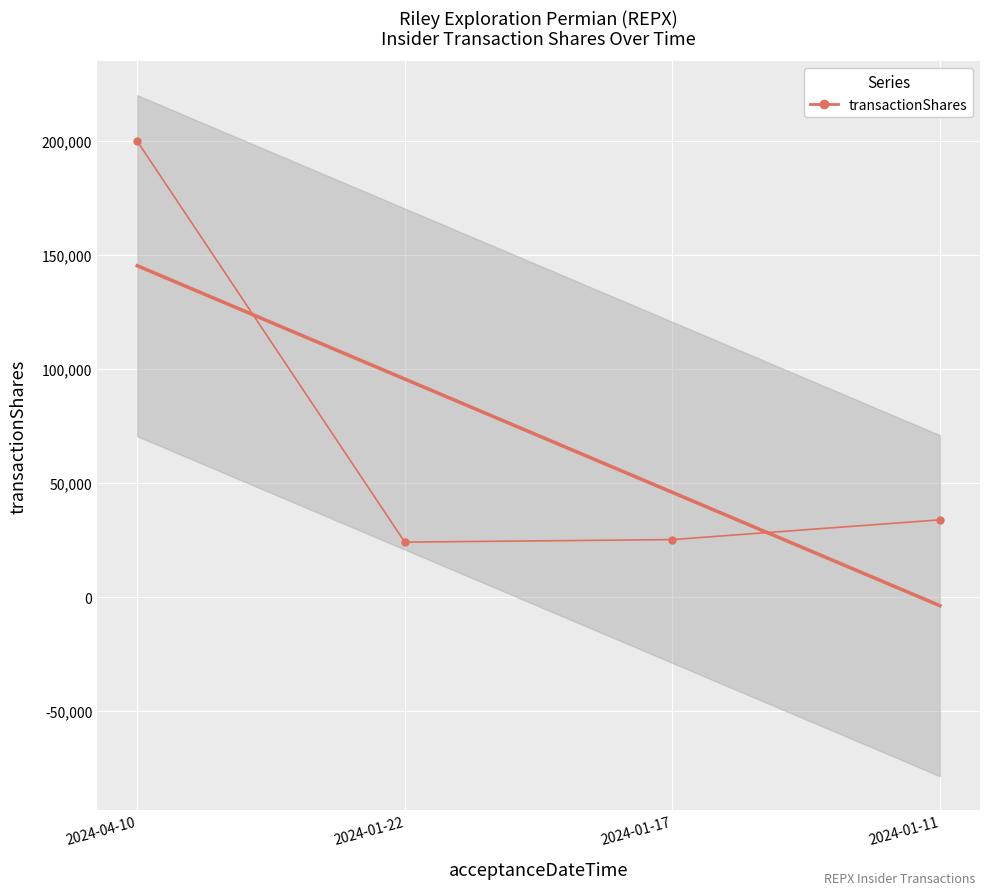

Rank the categories by value from lowest to highest.

2024-01-22, 2024-01-17, 2024-01-11, 2024-04-10